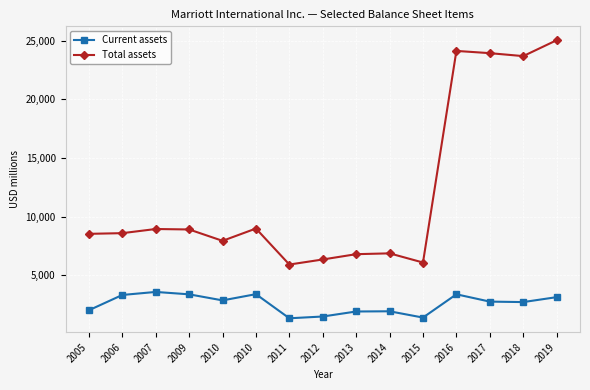

What is the sum of the Total assets values at 2017 and 2013?

30742